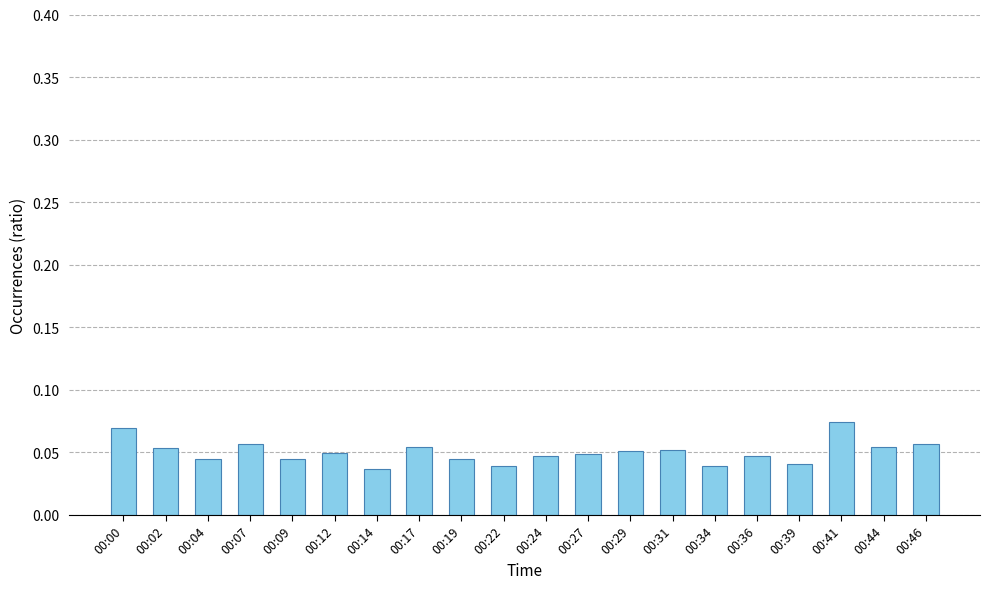

What is the sum of all values?

1.0